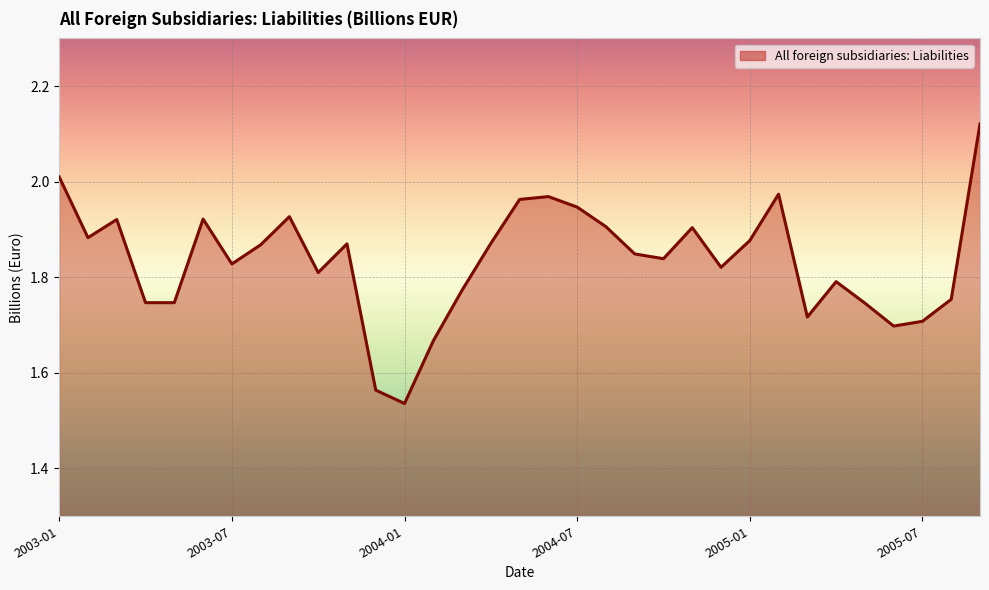

What is the difference between the second highest and minimum values?

0.5